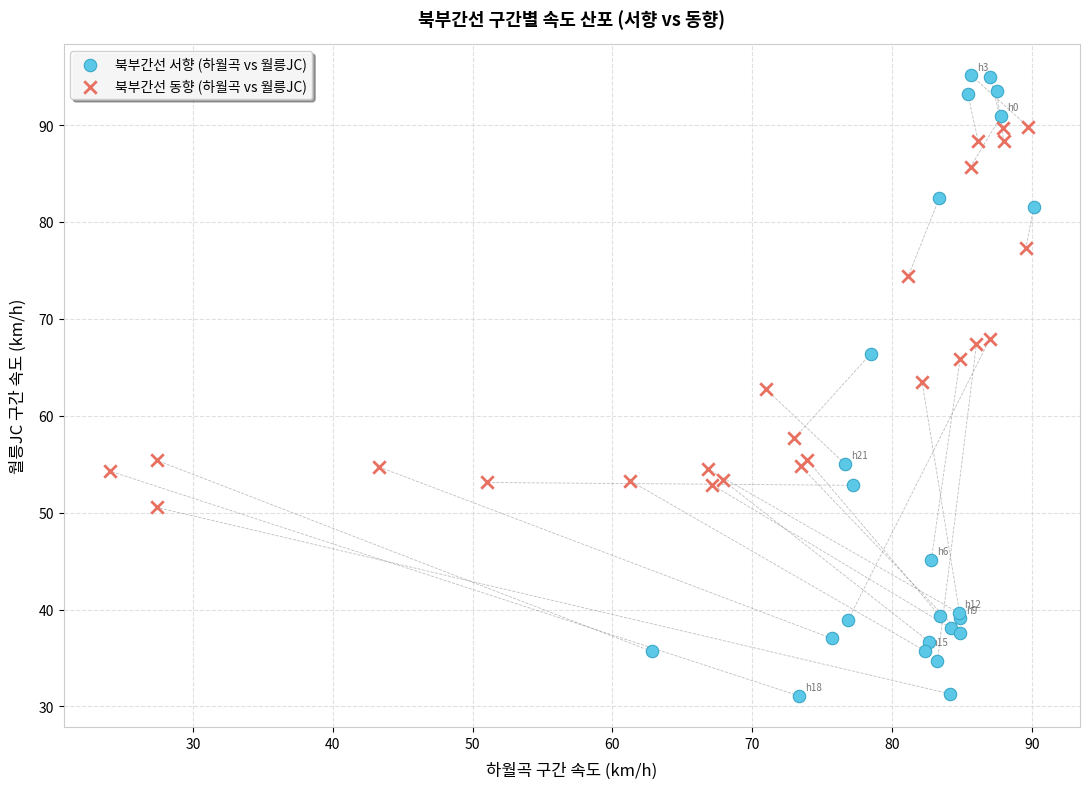

Which series contains the lowest Y value?

북부간선 서향 (하월곡 vs 월릉JC)